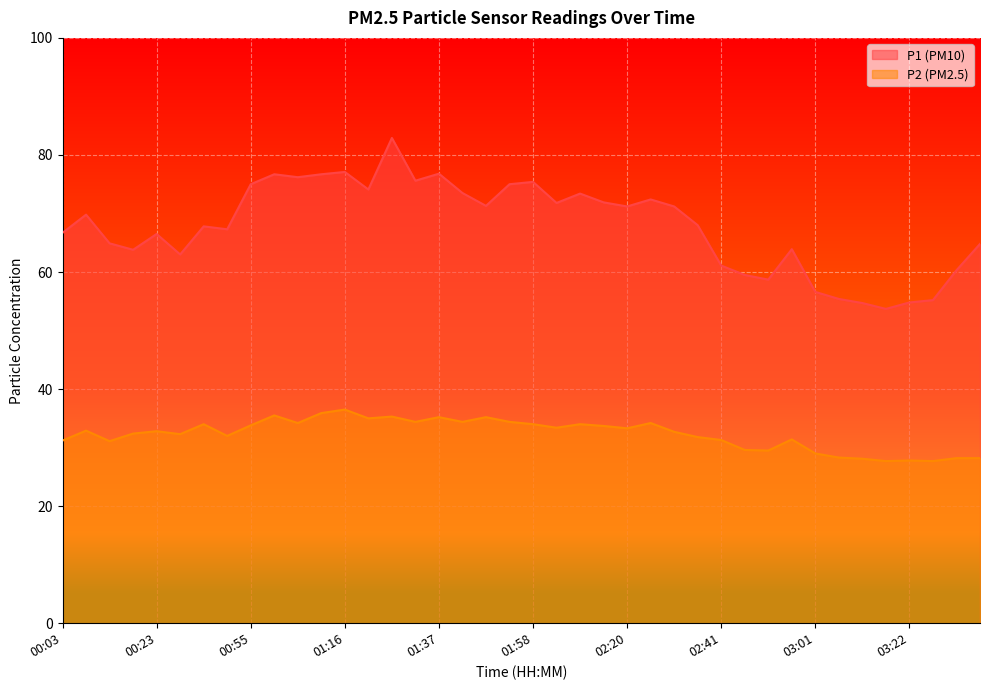

True or false: P2 and P1 cross at least once.

False